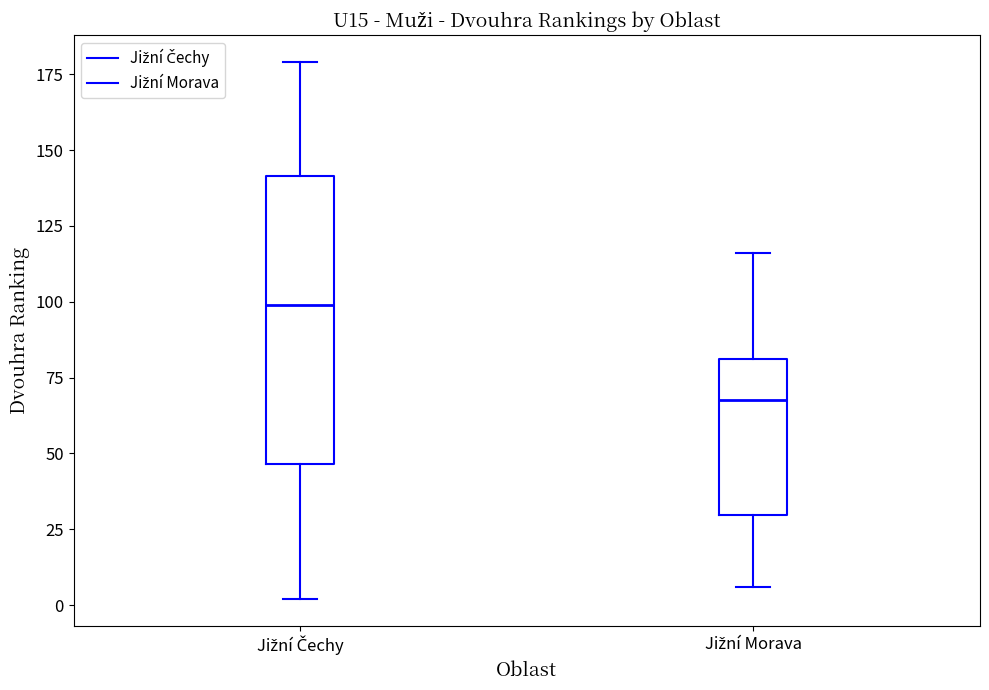

Which box's median line is the lowest?

Jižní Morava